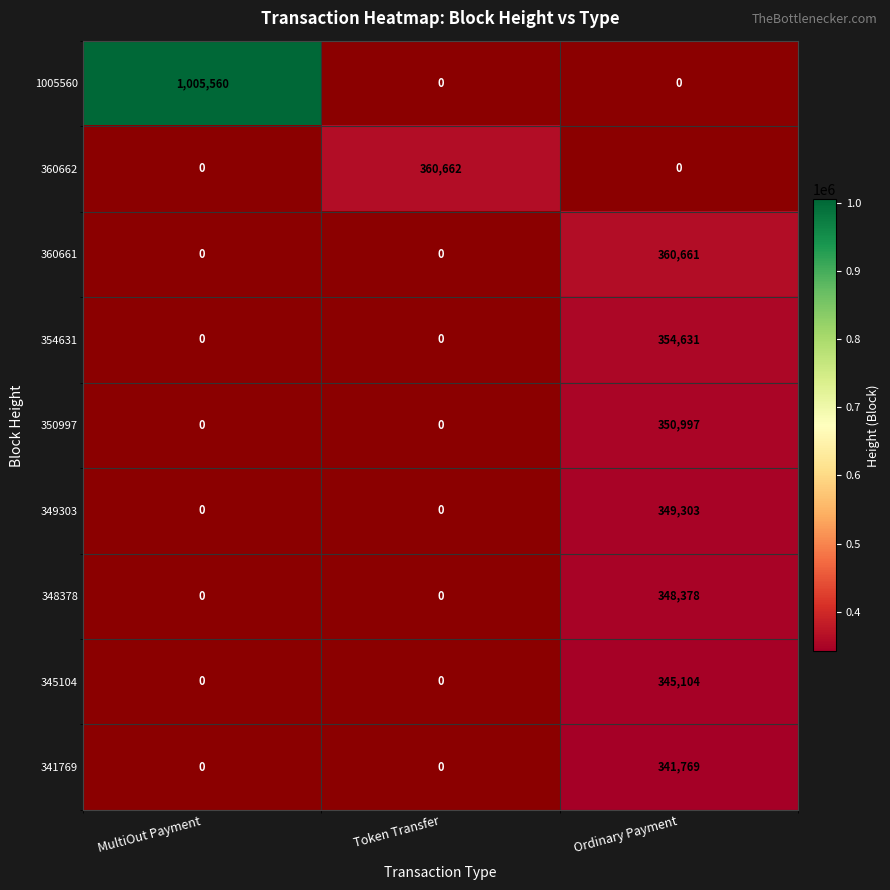

True or false: 350997 has a value of 350997 at Ordinary Payment.

True